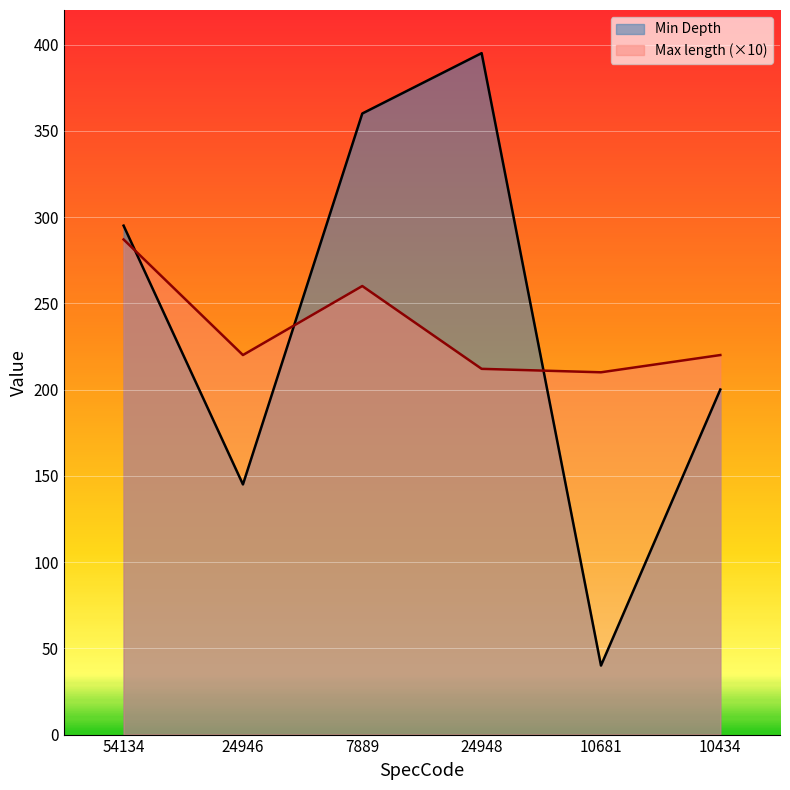

True or false: Min Depth has more than 0 points higher than both neighbors.

True